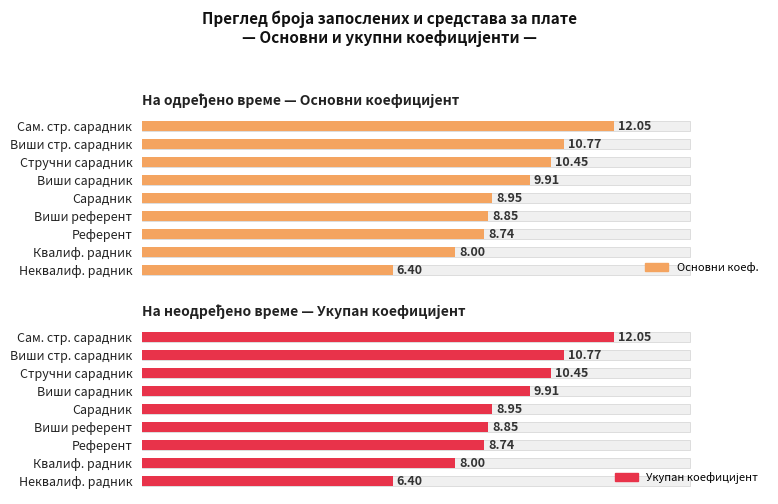

Is it true that Основни коеф. equals 9.9 at Виши сарадник?

True